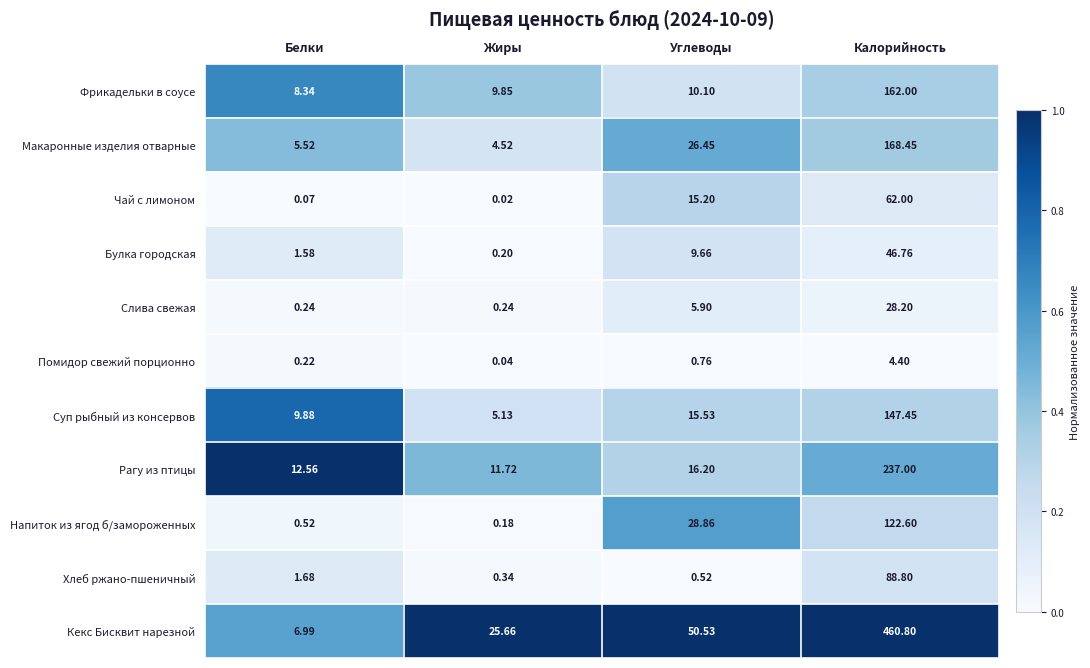

Which label corresponds to the smallest value in the chart?

Жиры